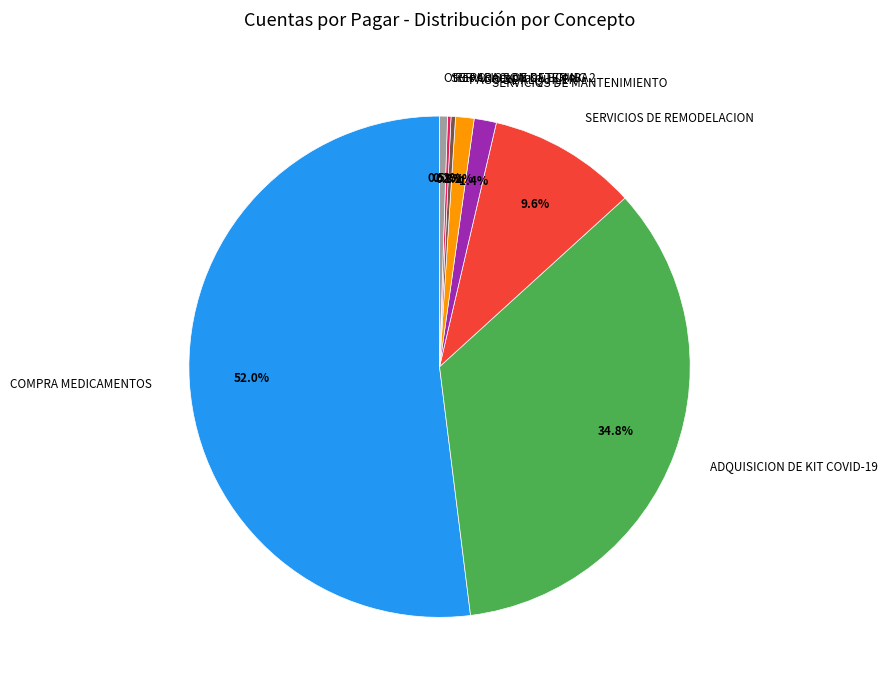

Combined, do SERVICIOS DE MANTENIMIENTO and REPARACION DE BOMBA account for over 50%?

No